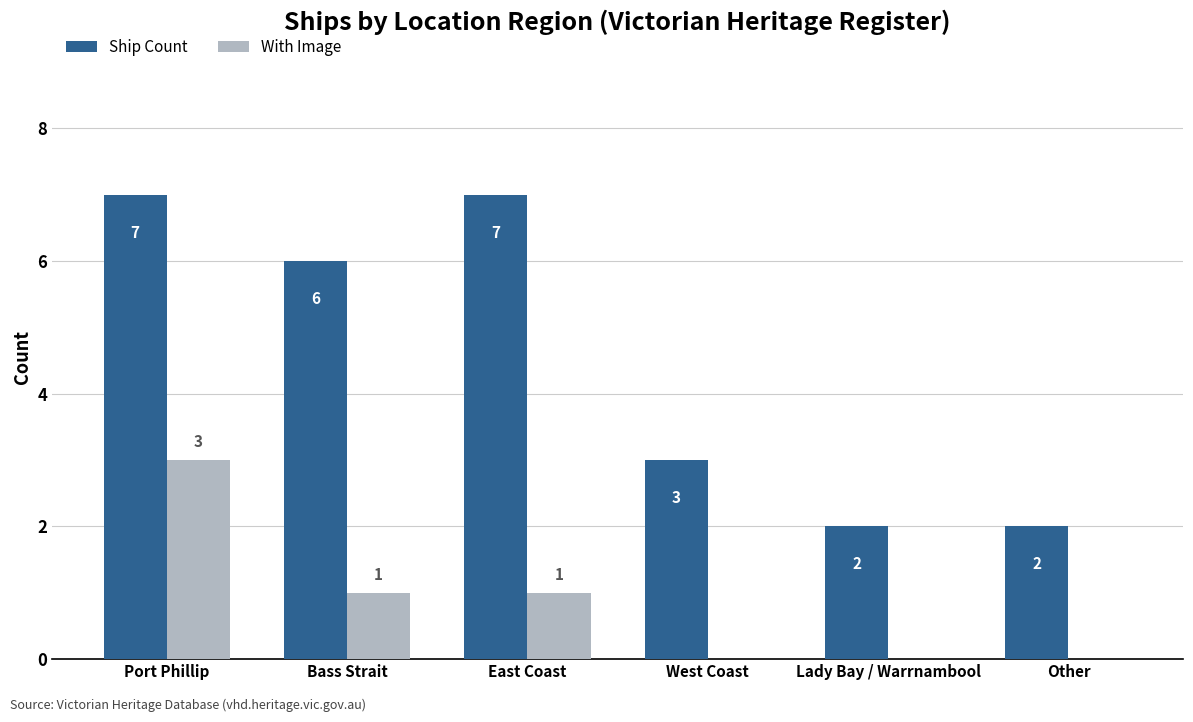

How many data points does each series have?

6